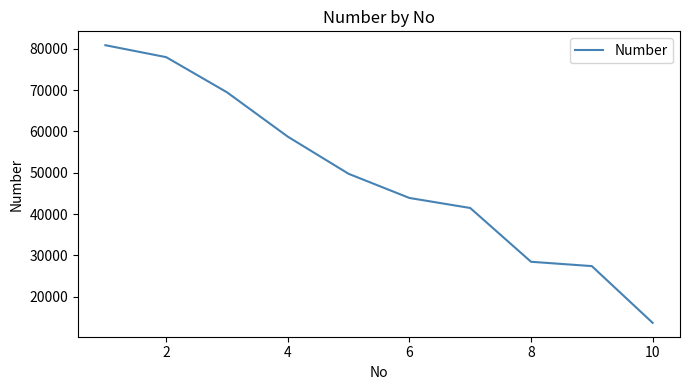

What is the minimum value shown in the chart?

13627